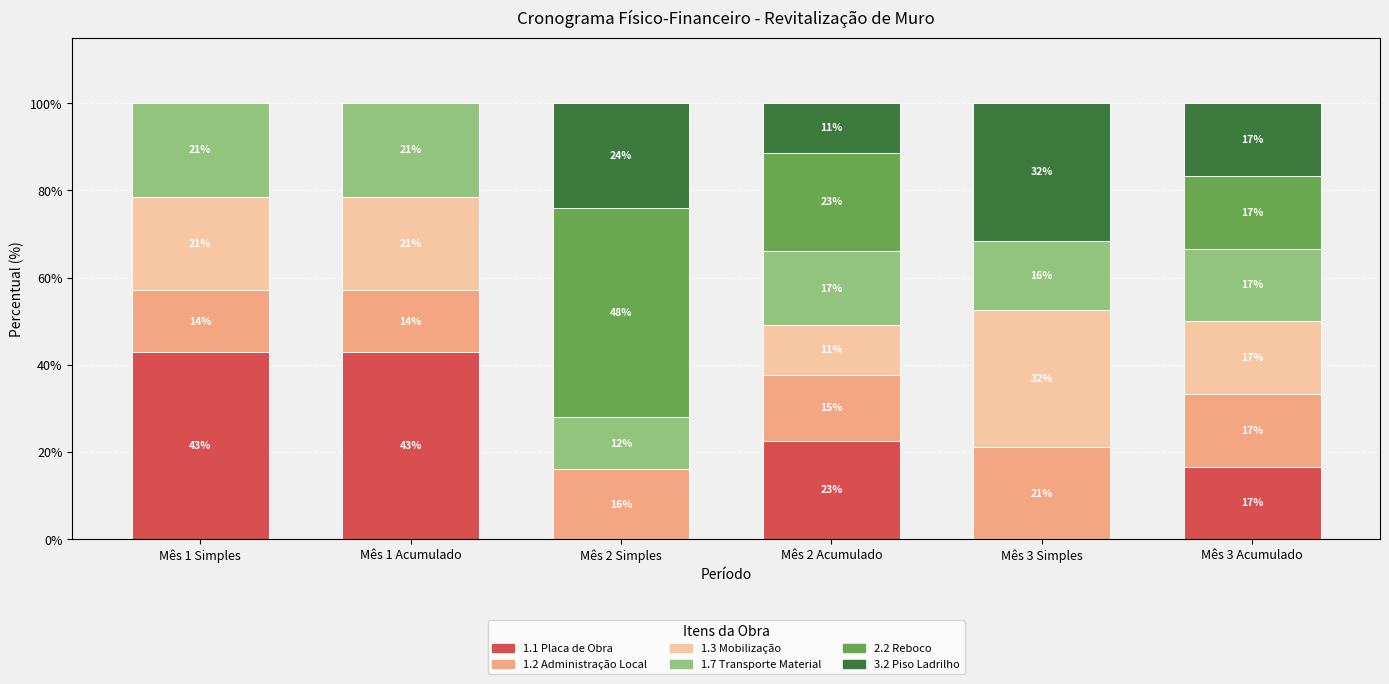

What is the total value across all series at Mês 2 Acumulado?

100.0